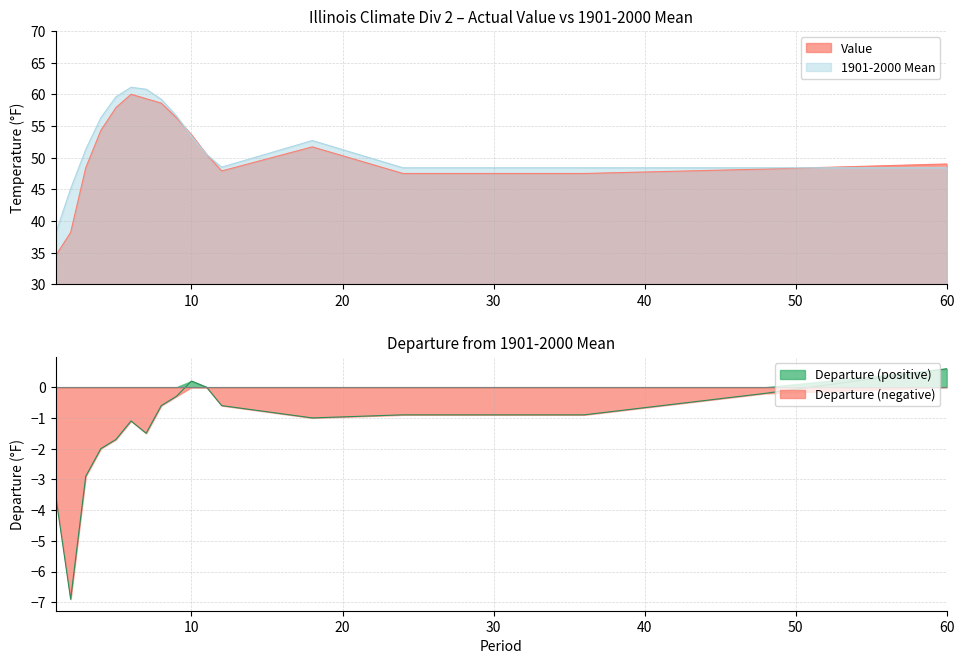

True or false: Value and Departure cross at least once.

False